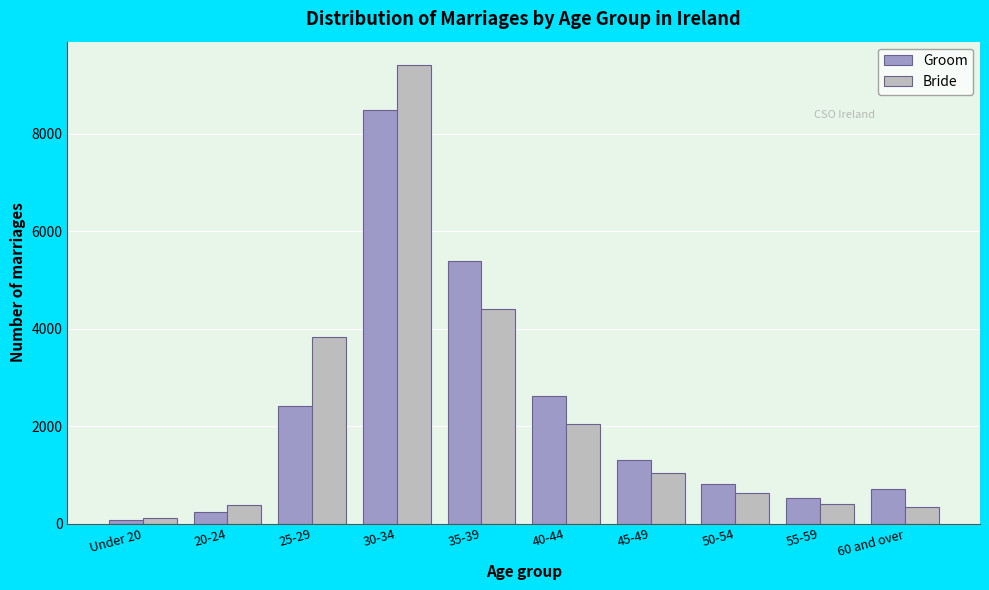

Between 30-34 and 45-49, which series saw the biggest shift?

Bride